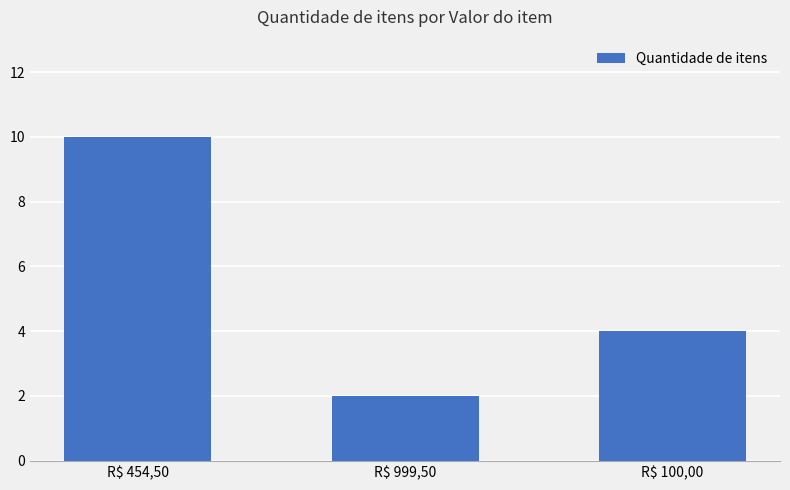

Which has a higher value, R$ 100,00 or R$ 454,50?

R$ 454,50